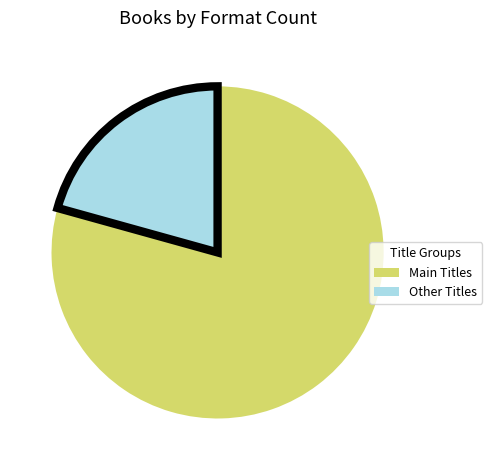

Does any single category account for the majority?

Yes